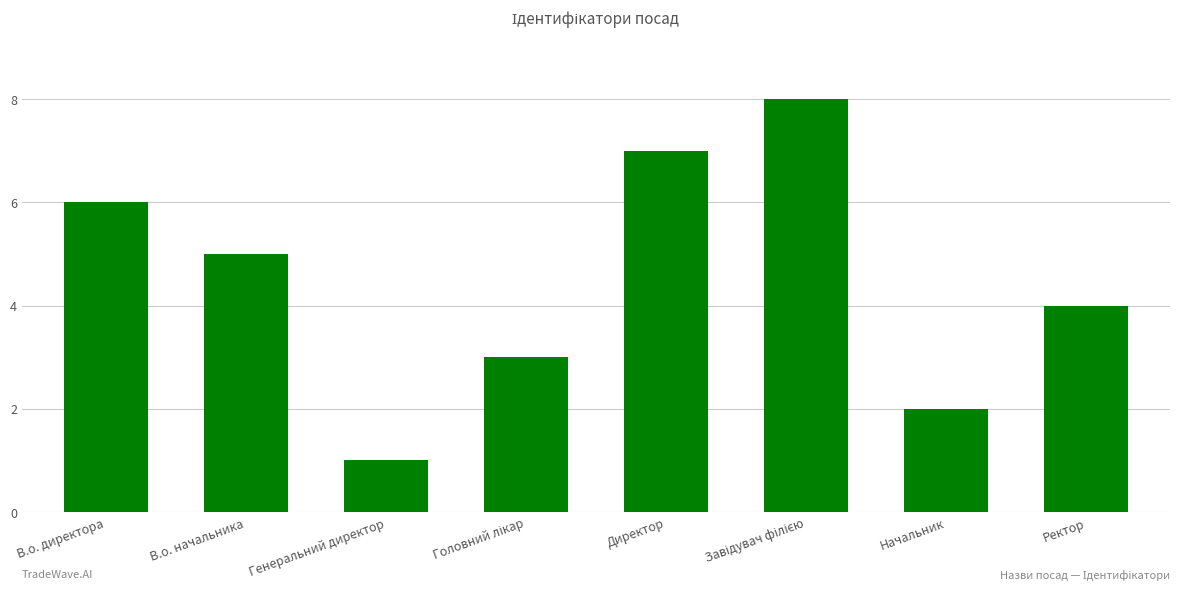

What is the sum of the values at Директор and Генеральний директор?

8